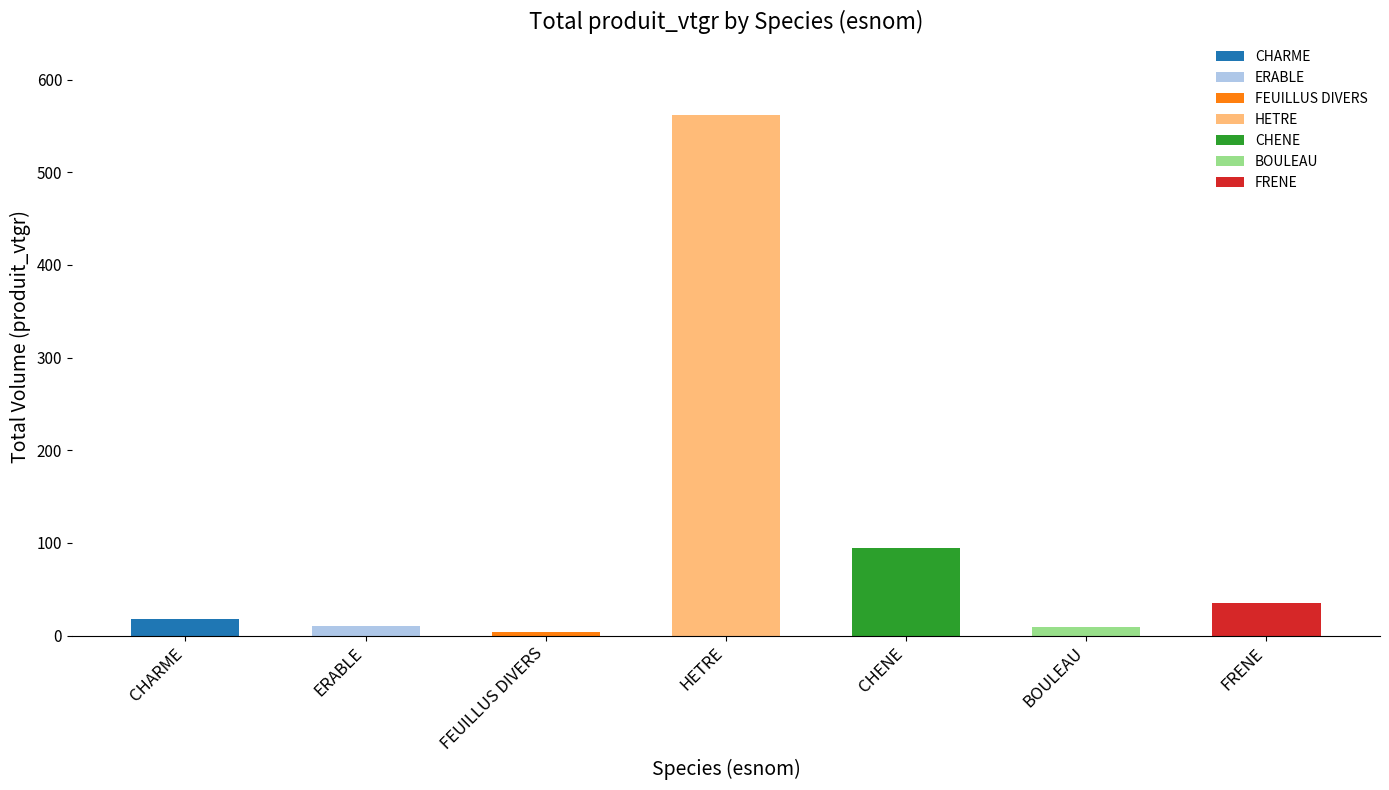

List the labels in order of value, largest first.

HETRE, CHENE, FRENE, CHARME, ERABLE, BOULEAU, FEUILLUS DIVERS